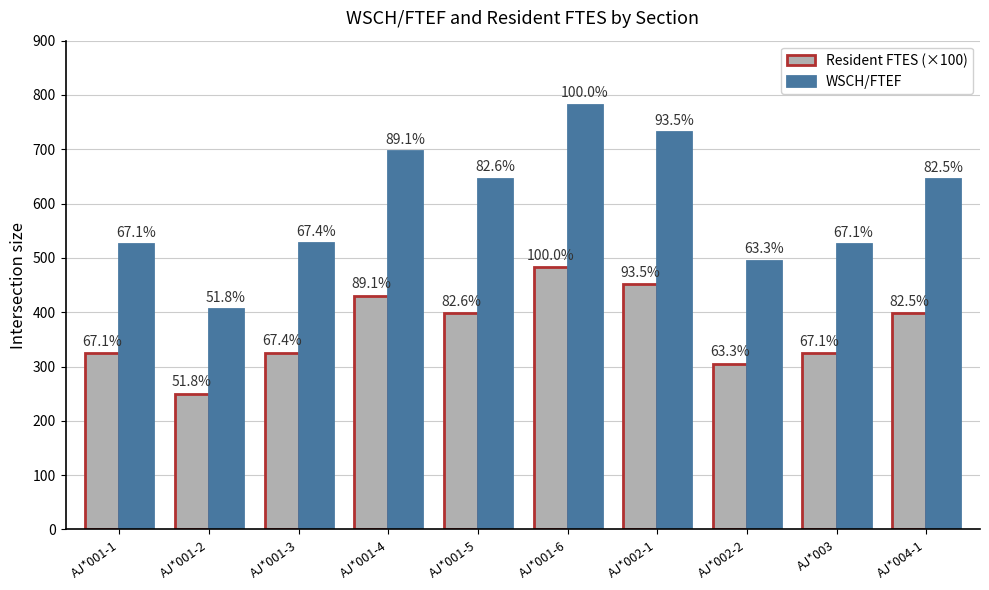

What position from the left is AJ*001-4?

4